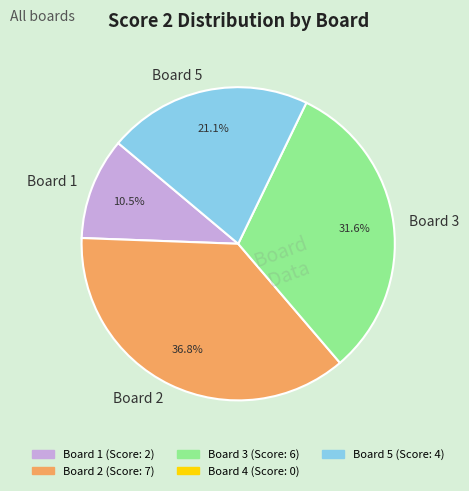

Is there any slice that represents more than half of the pie?

No